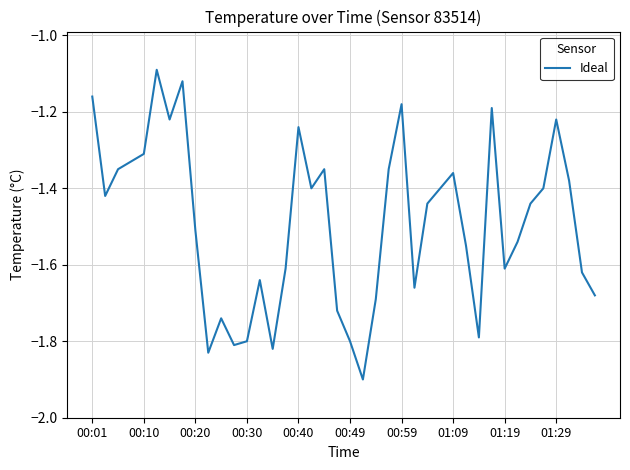

What is the difference between the maximum and minimum values?

0.8